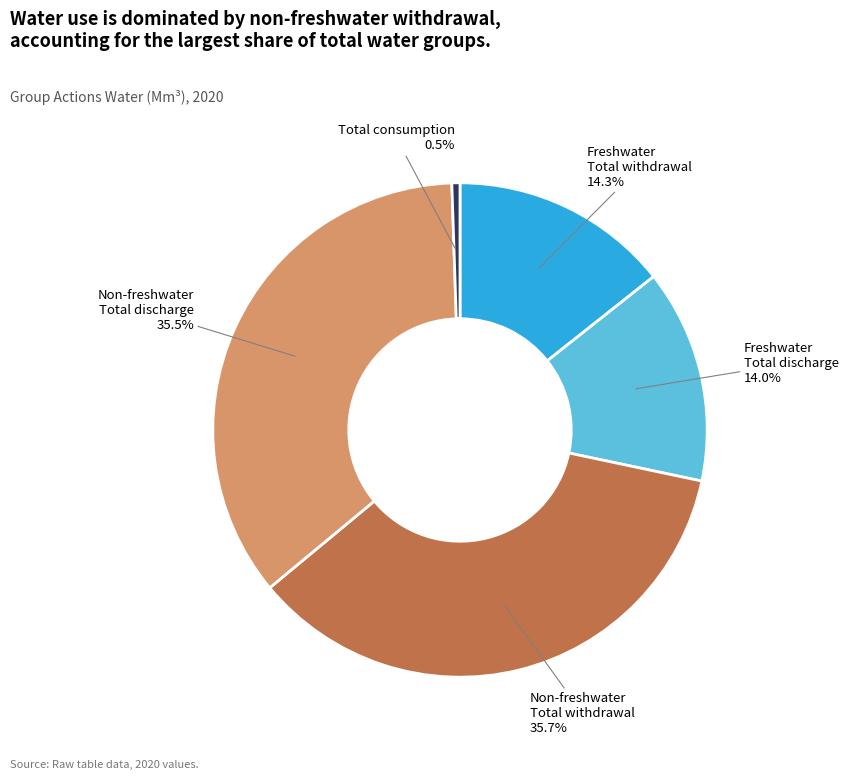

To the nearest percent, what is the average slice percentage?

20%